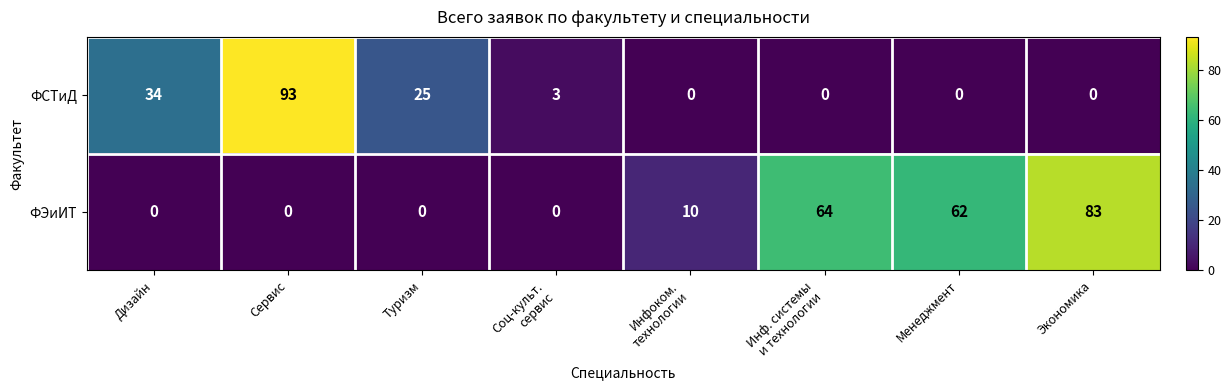

Reading right to left, what are all the values shown in this chart?

ФСТиД: 0	0	0	0	3	25	93	34
ФЭиИТ: 83	62	64	10	0	0	0	0